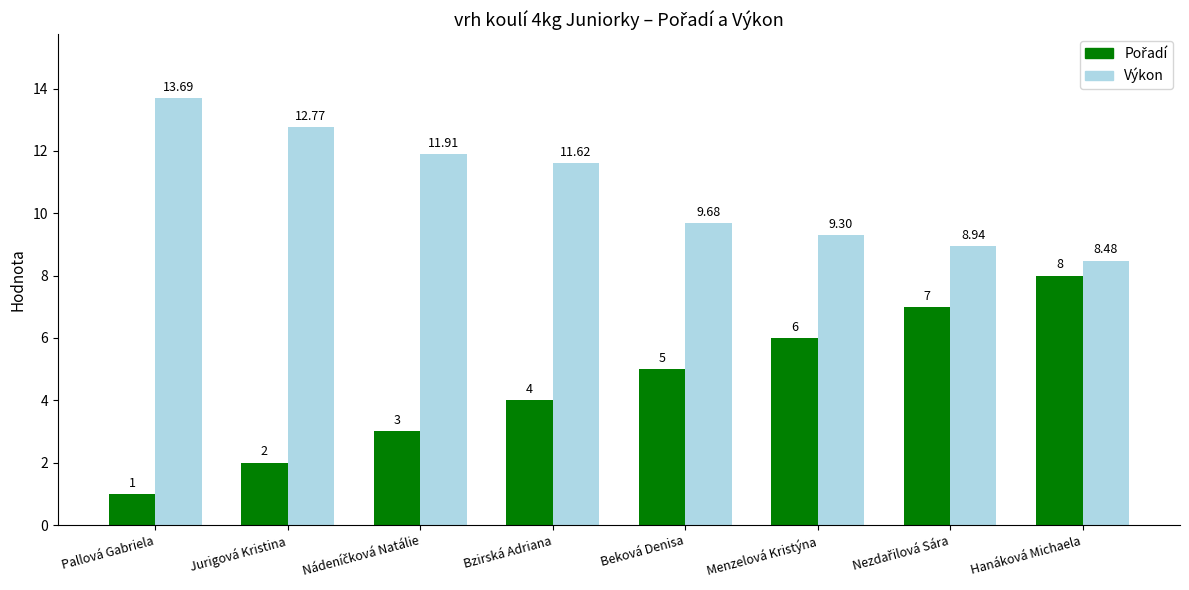

How many series are shown in this chart?

2